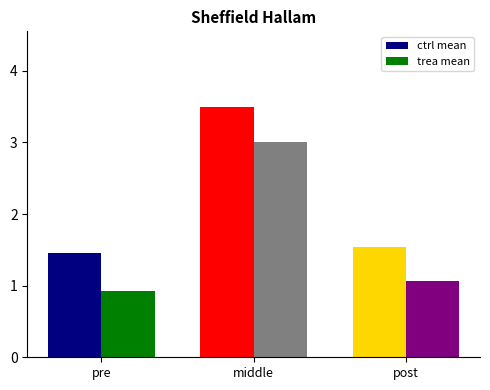

What is the maximum value for ctrl mean?

3.5